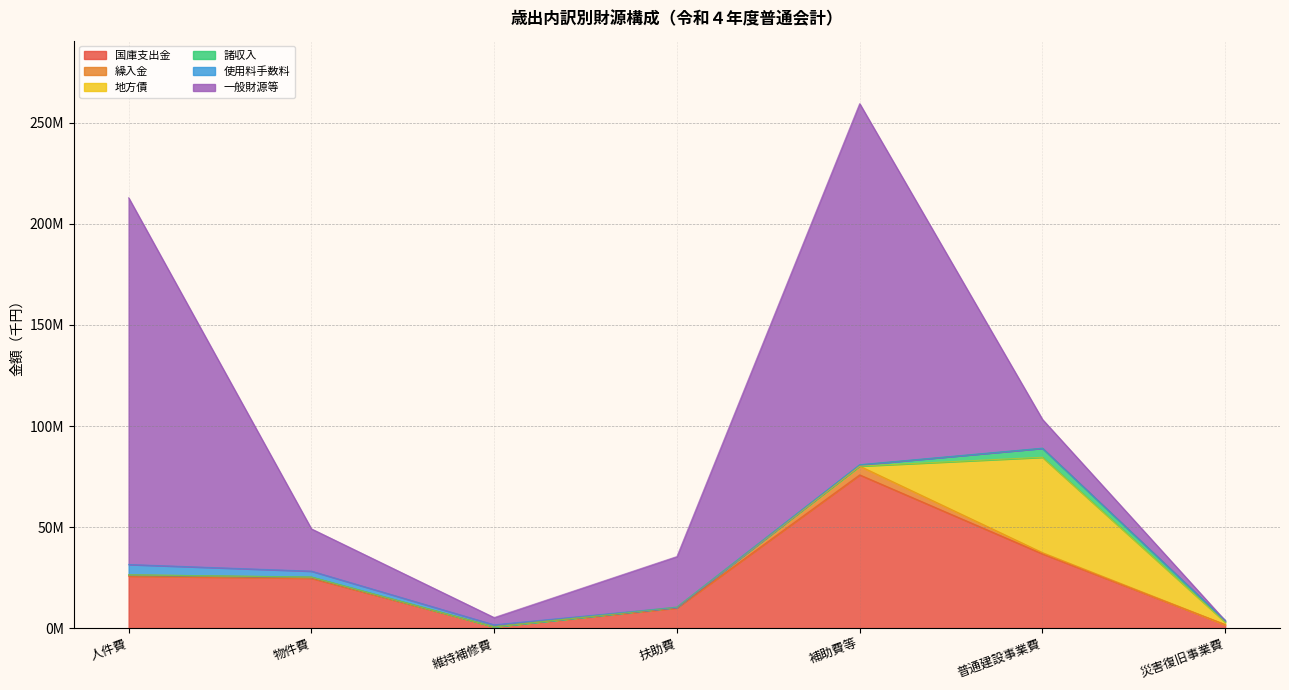

Rank the series at 補助費等 from lowest to highest value.

地方債, 使用料手数料, 諸収入, 繰入金, 国庫支出金, 一般財源等